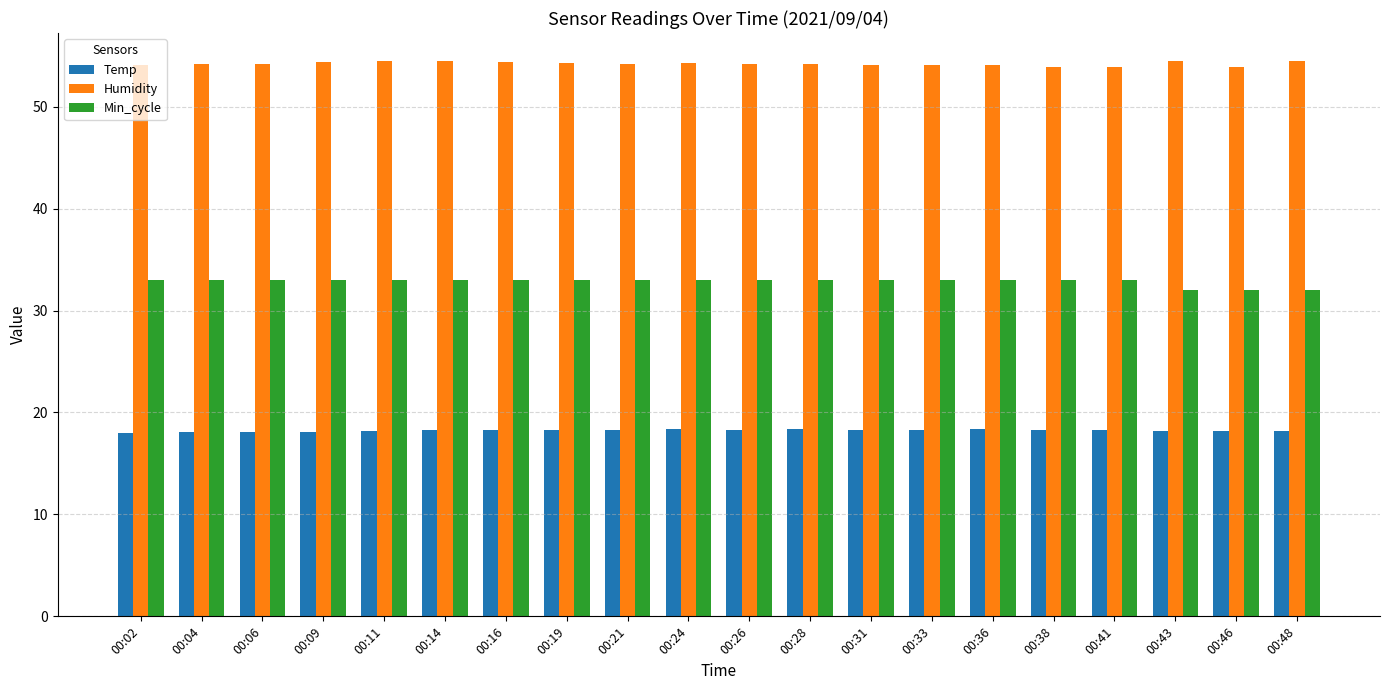

The value of Humidity at 00:14 is 93.5. True or false?

False